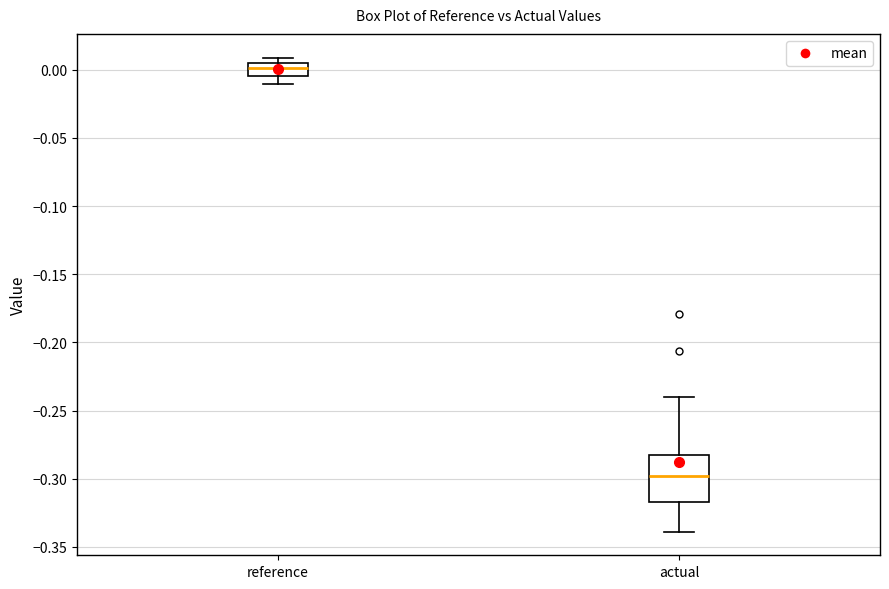

Reading left to right, read every box against the y-axis: the position of its median line, the range the box covers, and the ends of its whiskers. The values are not printed on the chart, so give them approximately, as read against the axis.

reference: median 0.000, box -0.005 to 0.005, whiskers -0.010 to 0.010
actual: median -0.300, box -0.315 to -0.285, whiskers -0.340 to -0.240